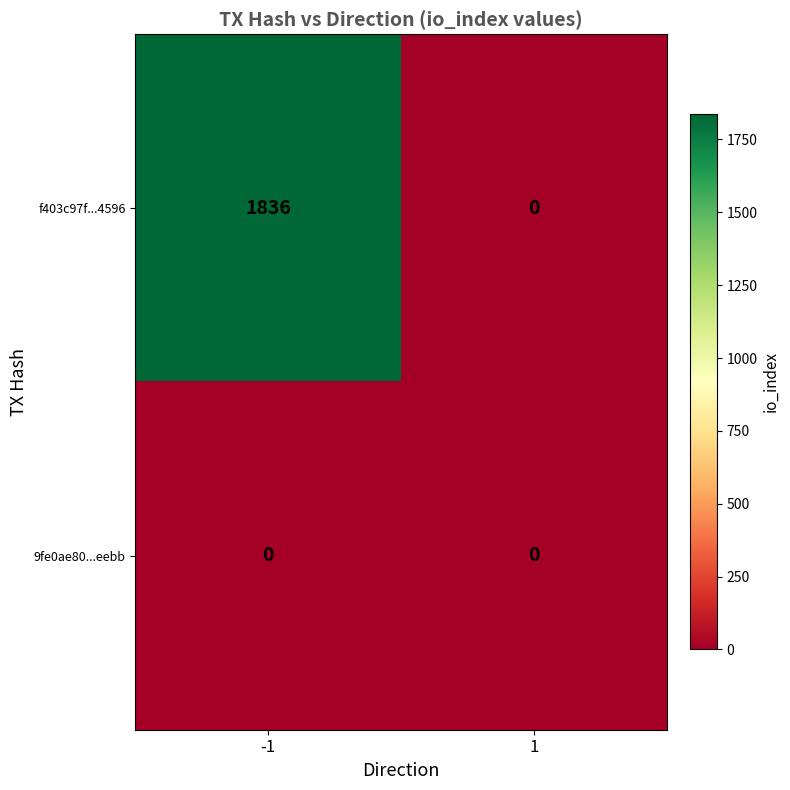

How many distinct data groups are displayed?

2